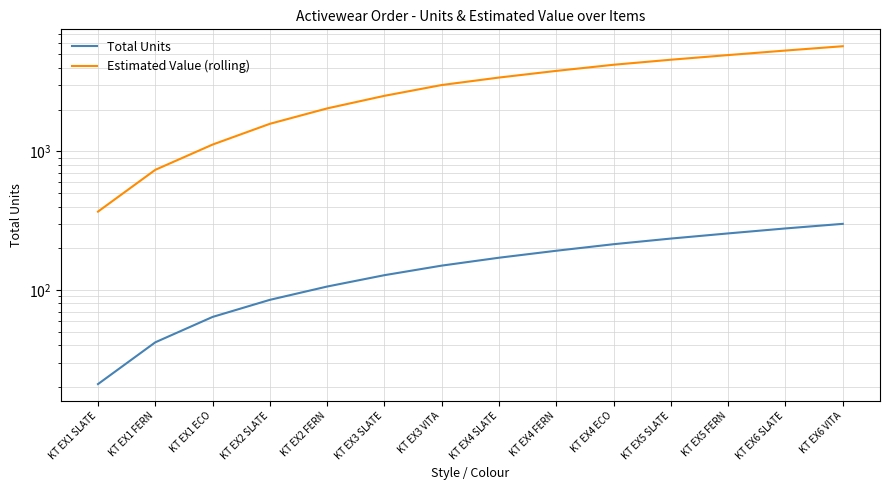

Is the value of Total Units at KT EX4 SLATE greater than the value of Estimated Value (rolling) at KT EX4 SLATE?

No